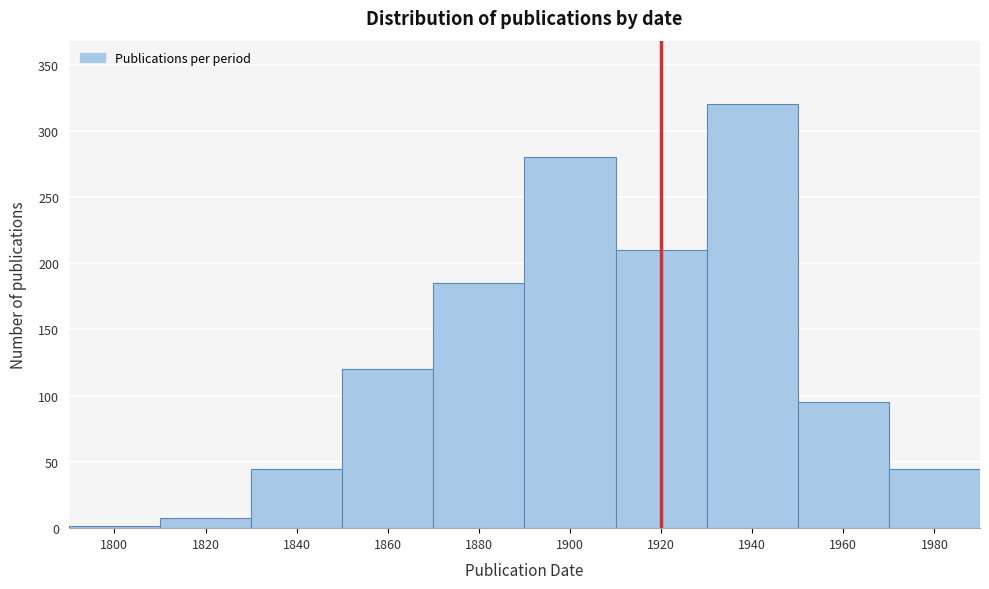

Reading left to right, extract all data points from this chart.

2	8	45	120	185	280	210	320	95	45